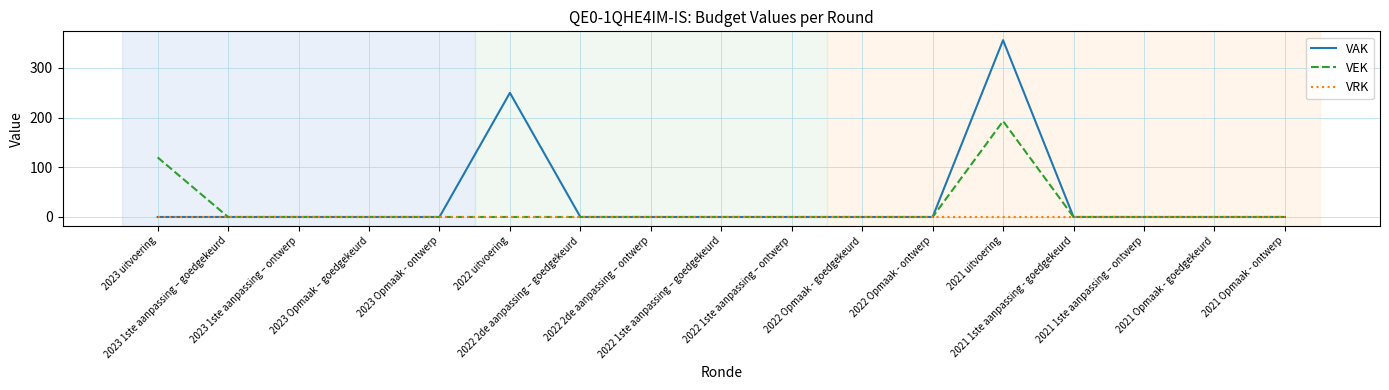

Rank the series by their maximum value, from highest to lowest.

VAK, VEK, VRK